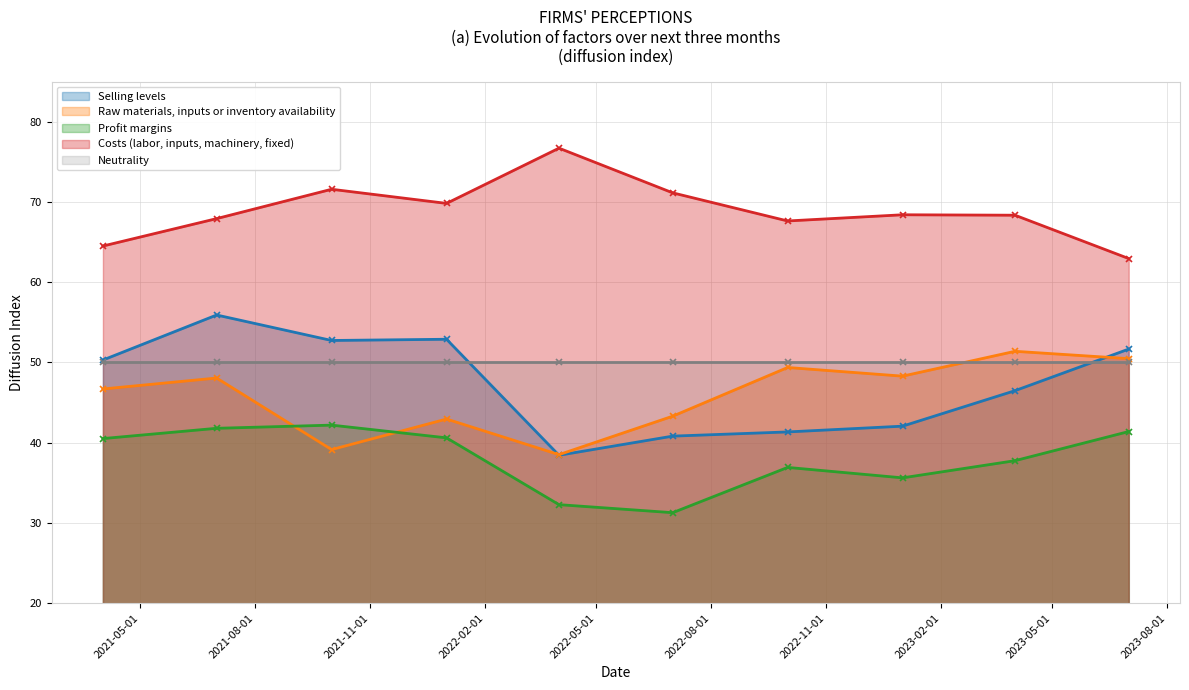

What is the sum of the Profit margins values at 2023-01-01 and 2021-04-01?

76.1